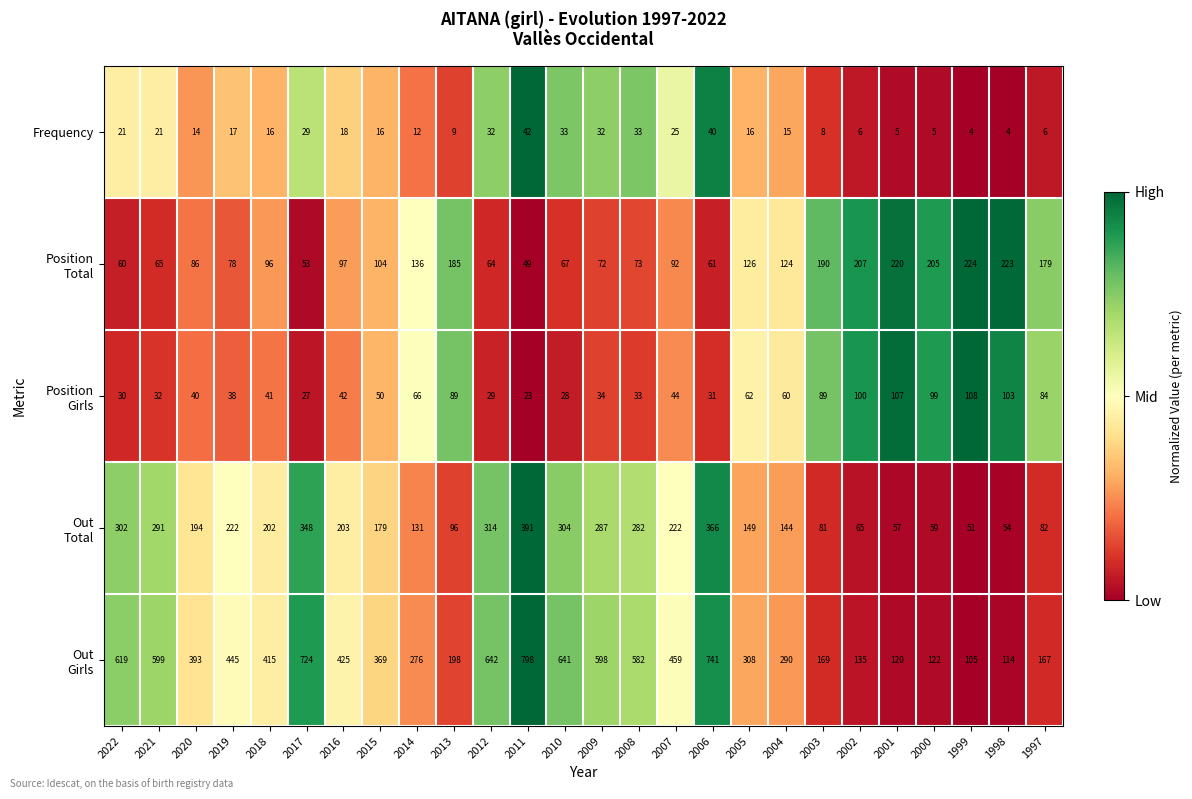

What is the spread (max minus min) of values at 2009?

566